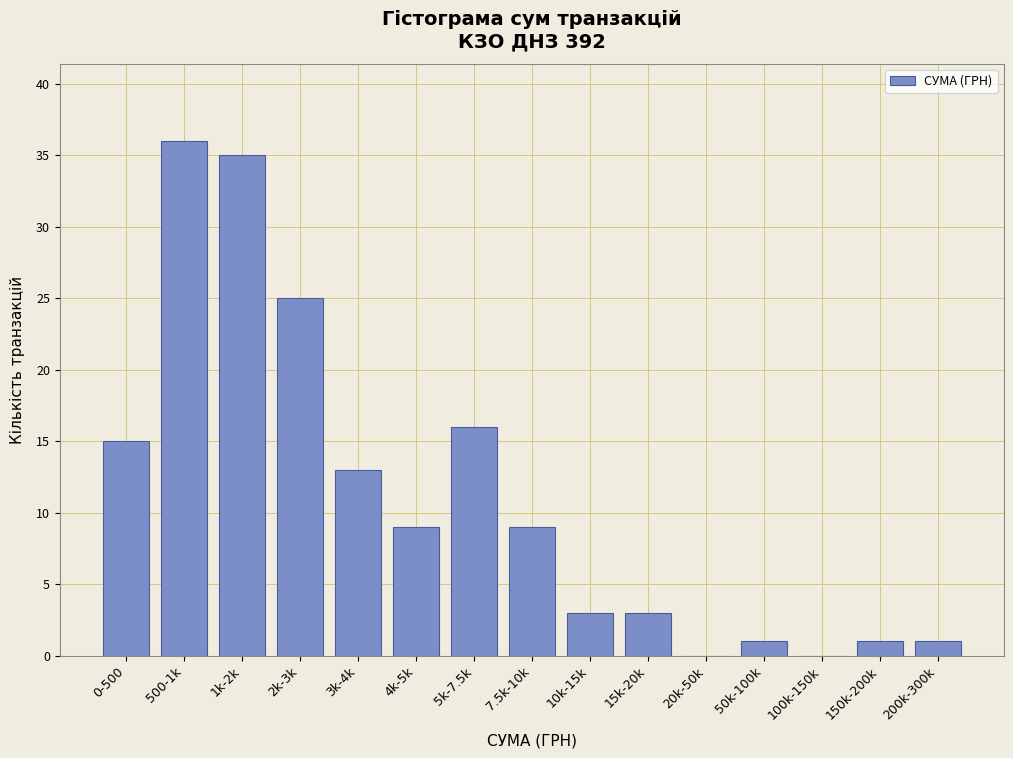

Reading left to right, extract all data points from this chart.

0-500=15	500-1k=36	1k-2k=35	2k-3k=25	3k-4k=13	4k-5k=9	5k-7.5k=16	7.5k-10k=9	10k-15k=3	15k-20k=3	20k-50k=0	50k-100k=1	100k-150k=0	150k-200k=1	200k-300k=1